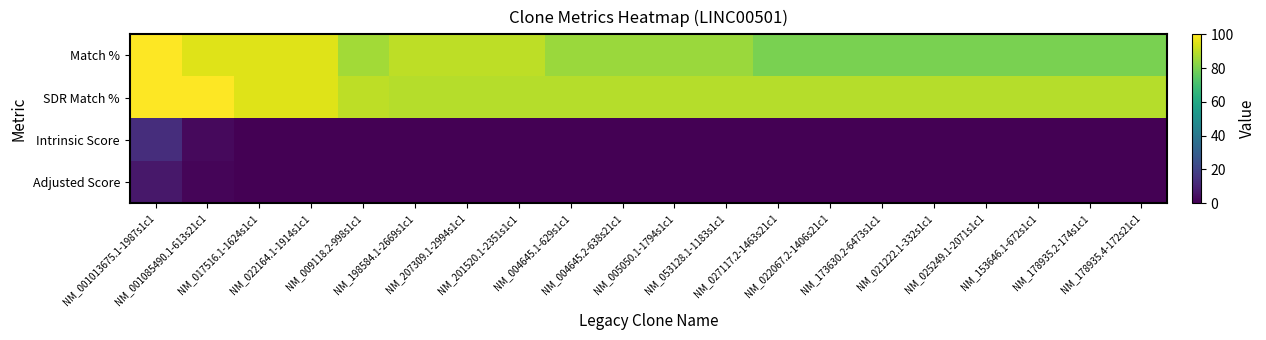

At which category is the sum across all series the highest?

NM_001013675.1-1987s1c1